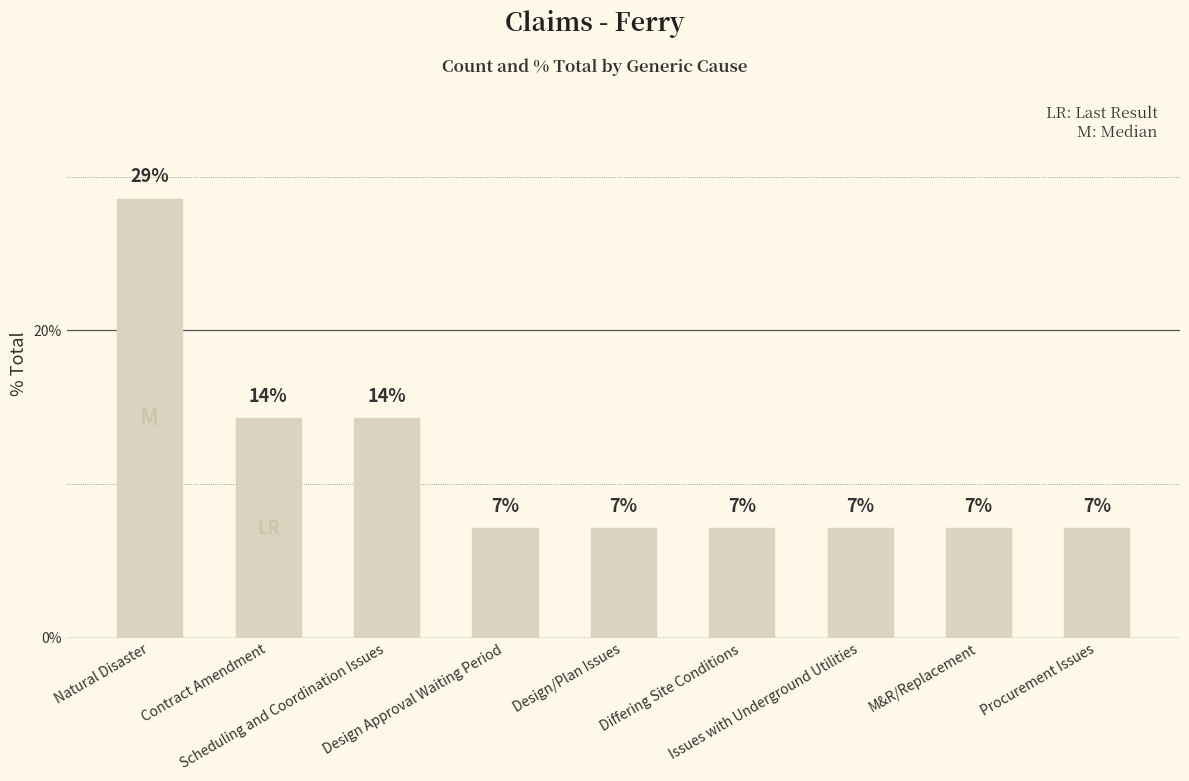

Are the bars horizontal?

No